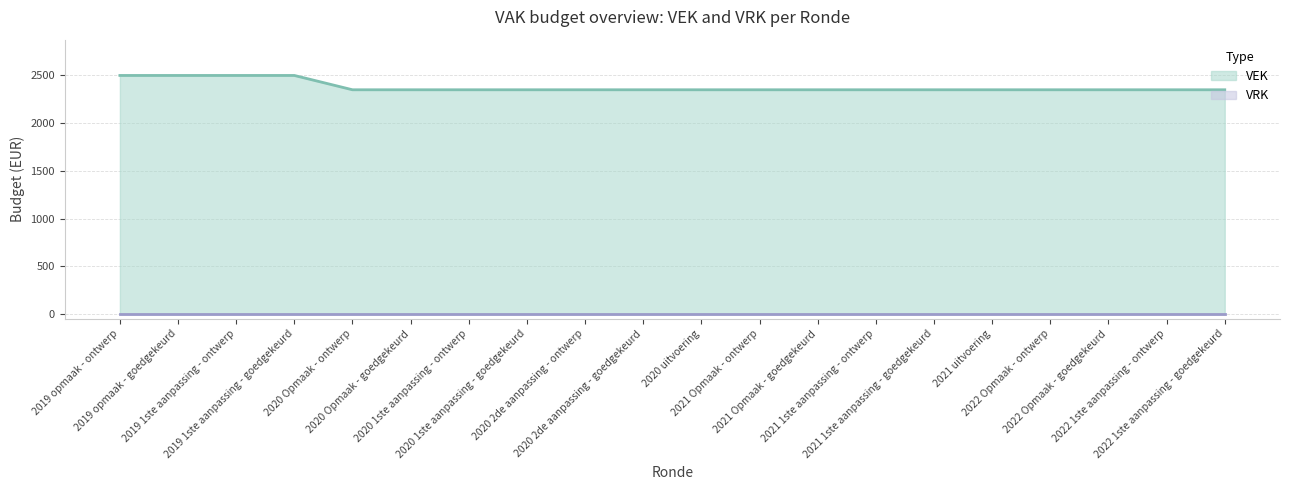

Reading left to right, list all the values displayed in this chart.

2500	2500	2500	2500	2350	2350	2350	2350	2350	2350	2350	2350	2350	2350	2350	2350	2350	2350	2350	2350